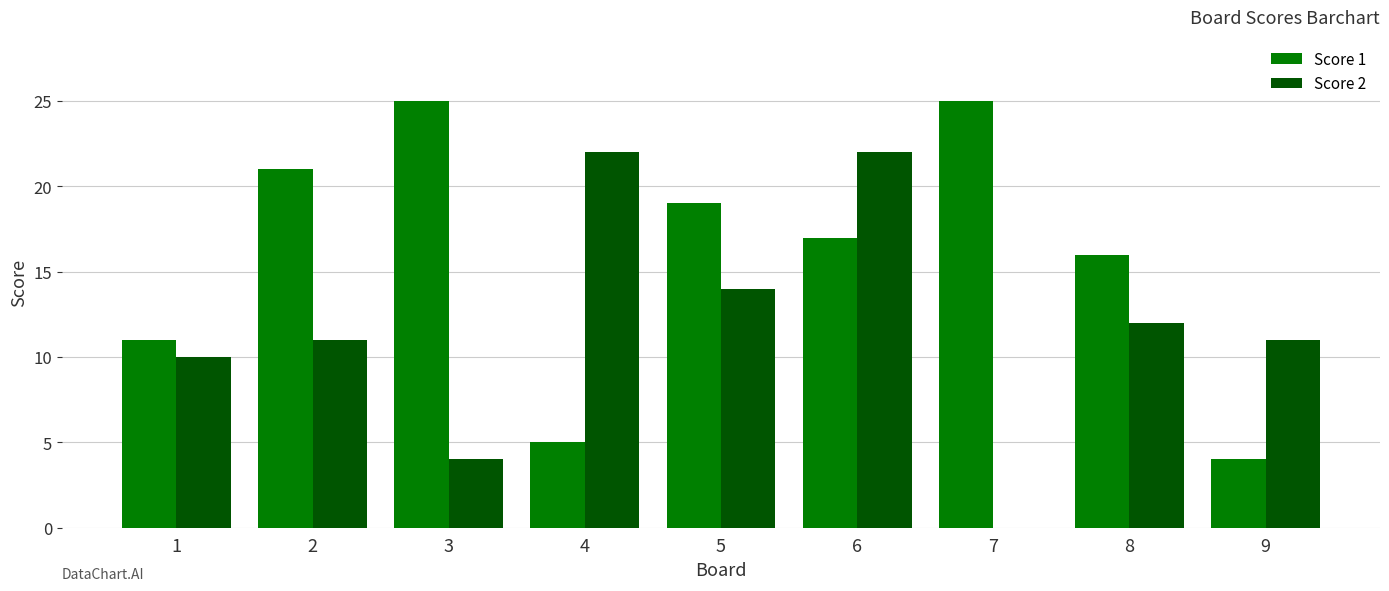

What is the maximum value shown in the chart?

25